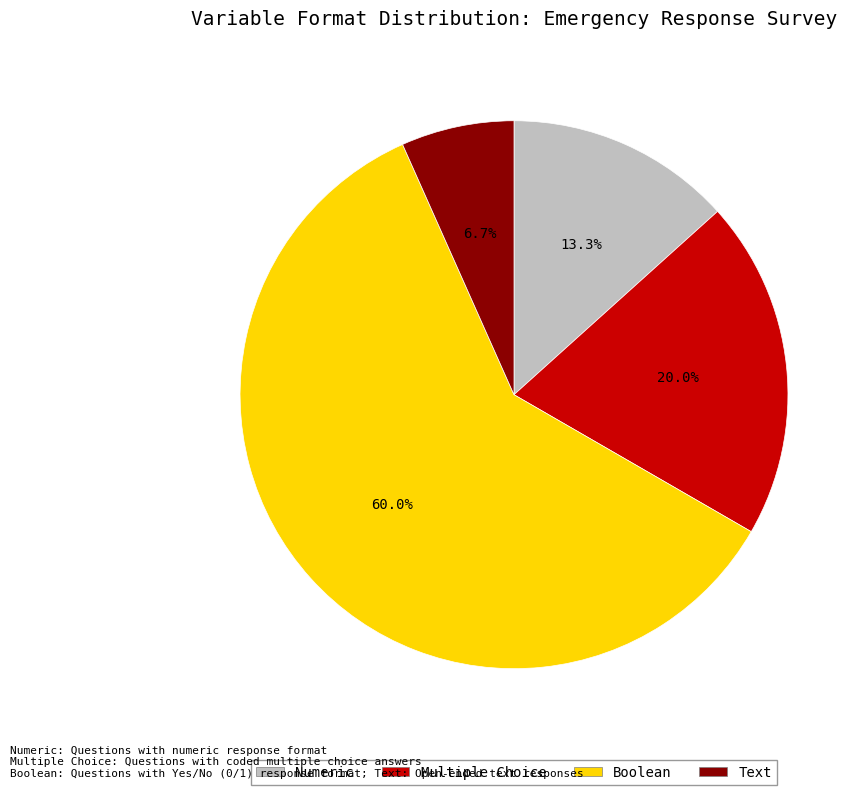

What is the majority slice?

Boolean